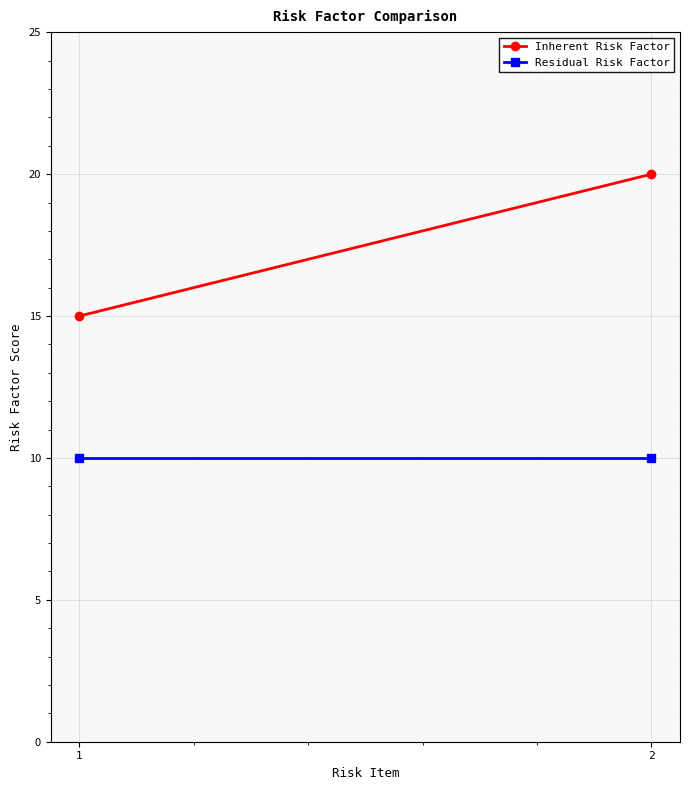

At which category does the chart reach its peak across all series?

2